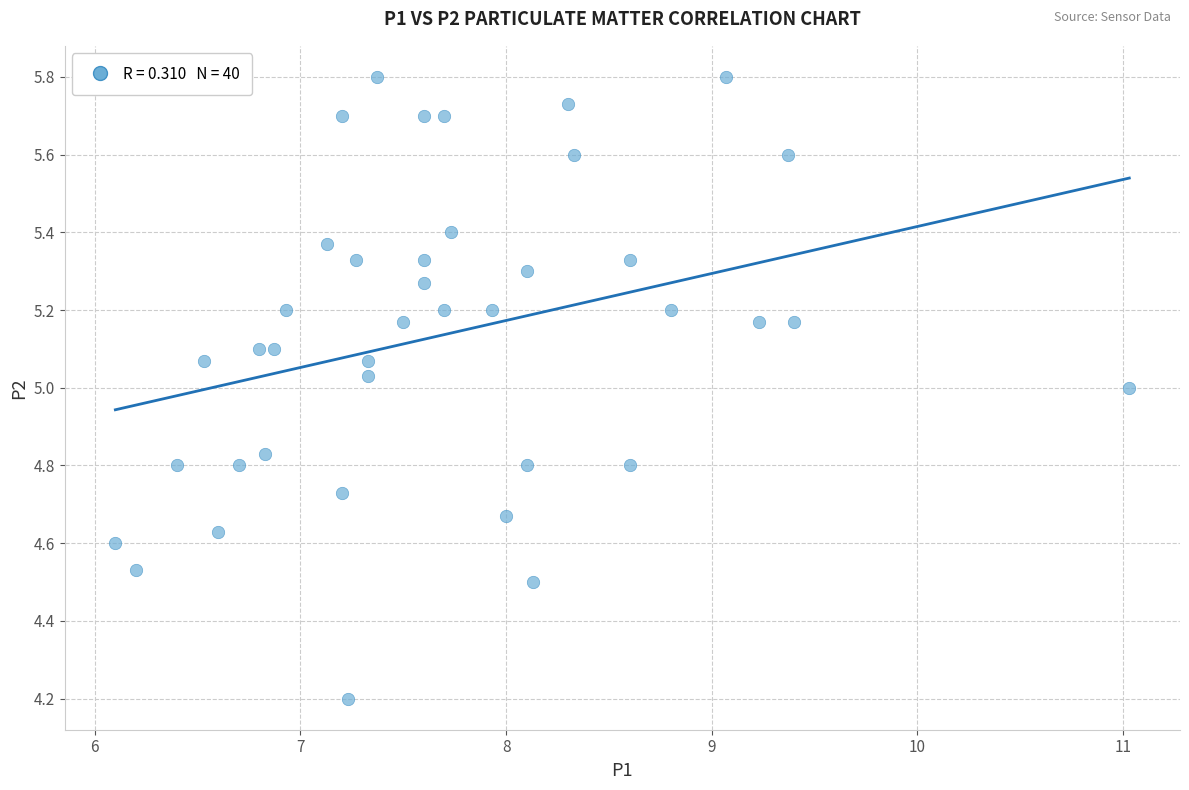

What is the range of Y values (max minus min)?

1.6